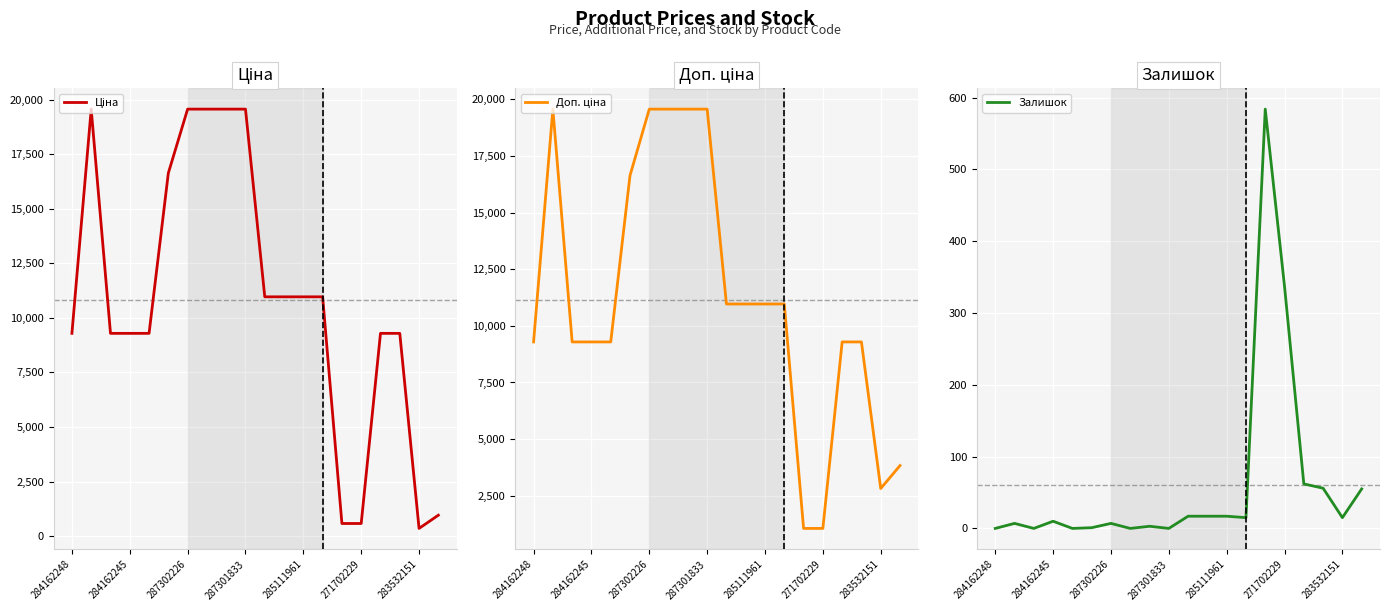

Is it true that Залишок equals 7 at 287302226?

True